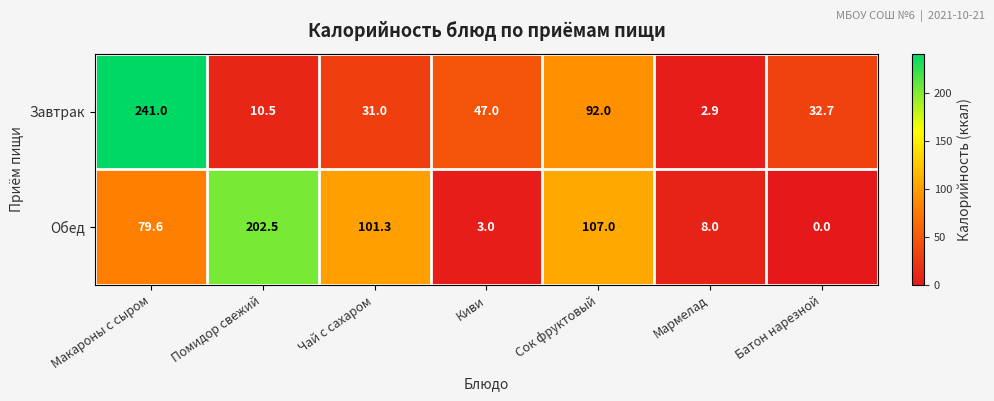

True or false: Обед has a value of 0.0 at Батон нарезной.

True